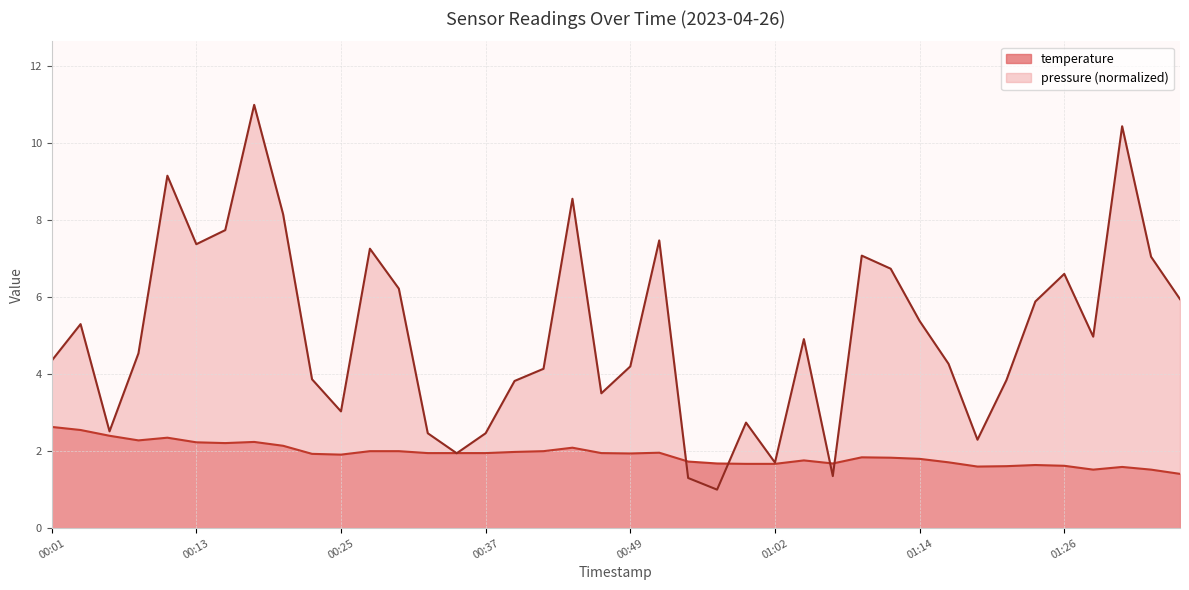

What is the label of the 5th point from the right?

01:26